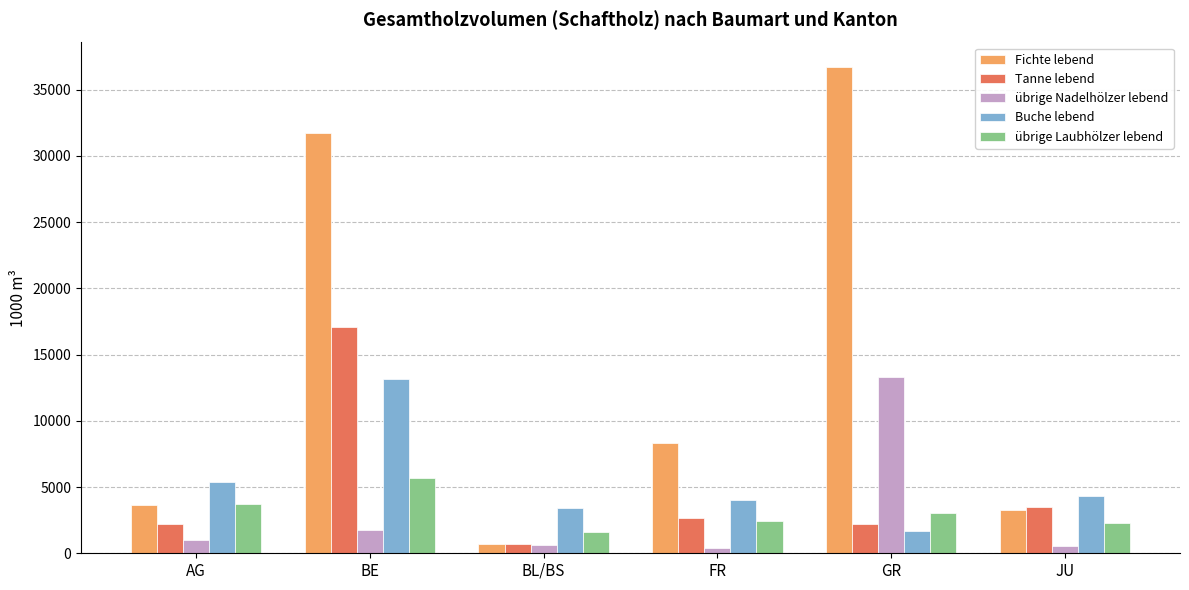

Is it true that Tanne lebend equals 30342 at BE?

False